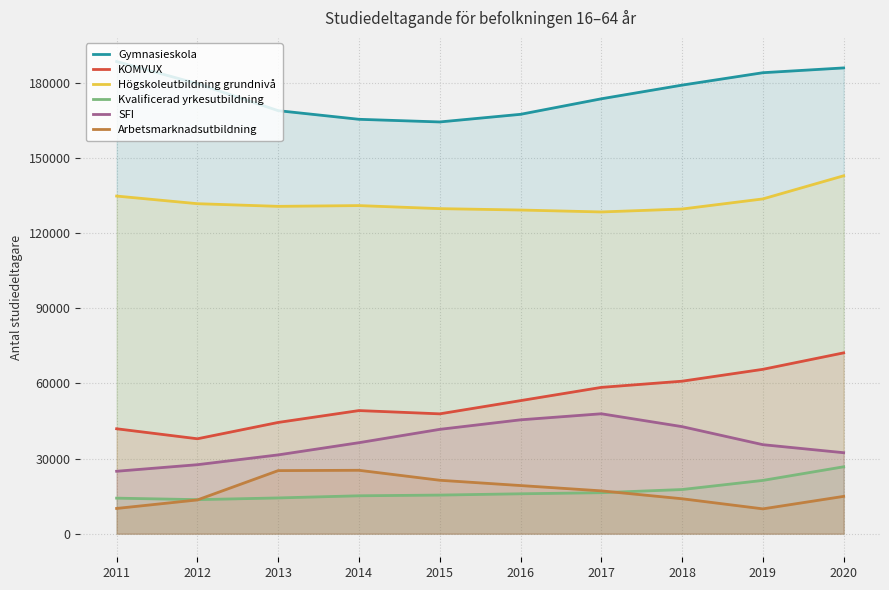

Does the chart display data point markers on the line(s)?

No